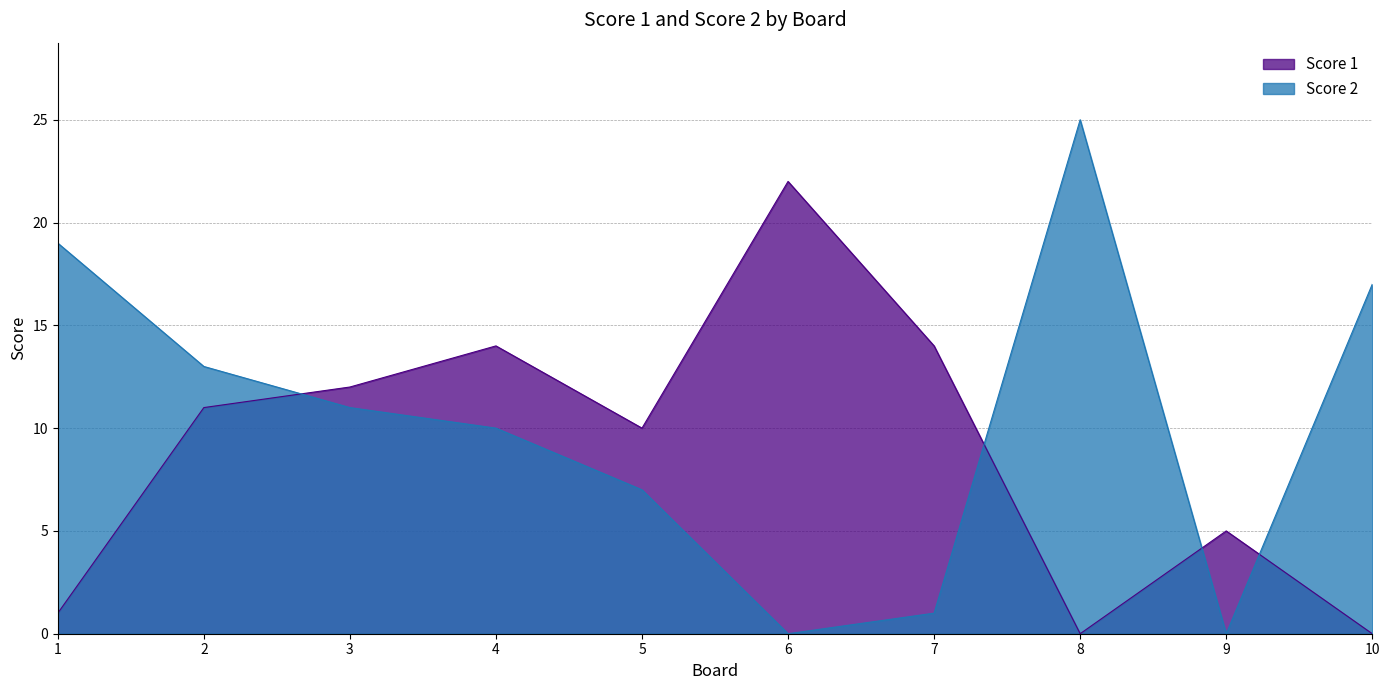

At which category does Score 2 reach its first local peak?

8